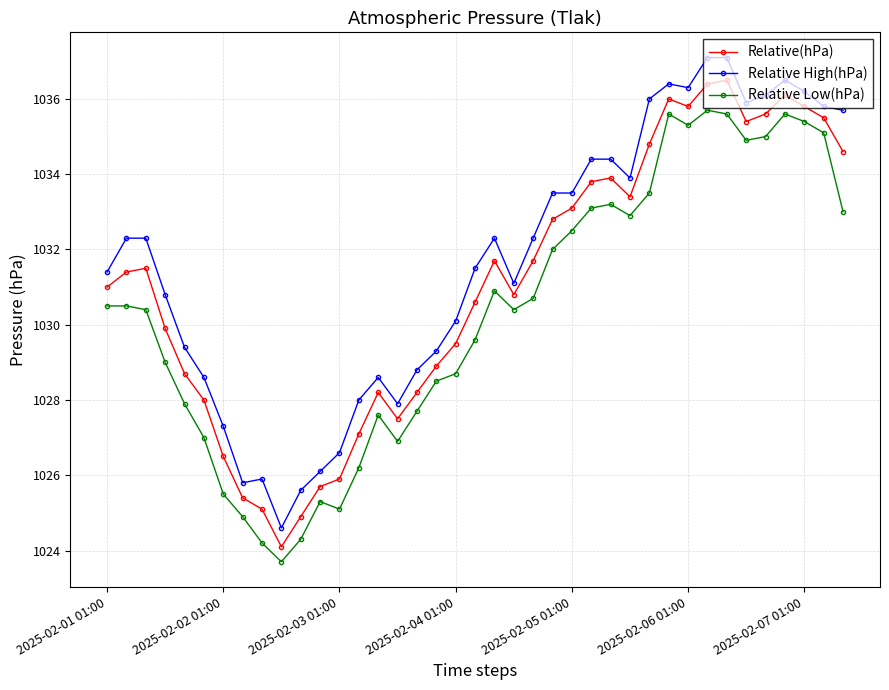

List the series in order of their overall mean, lowest first.

Relative Low(hPa), Relative(hPa), Relative High(hPa)